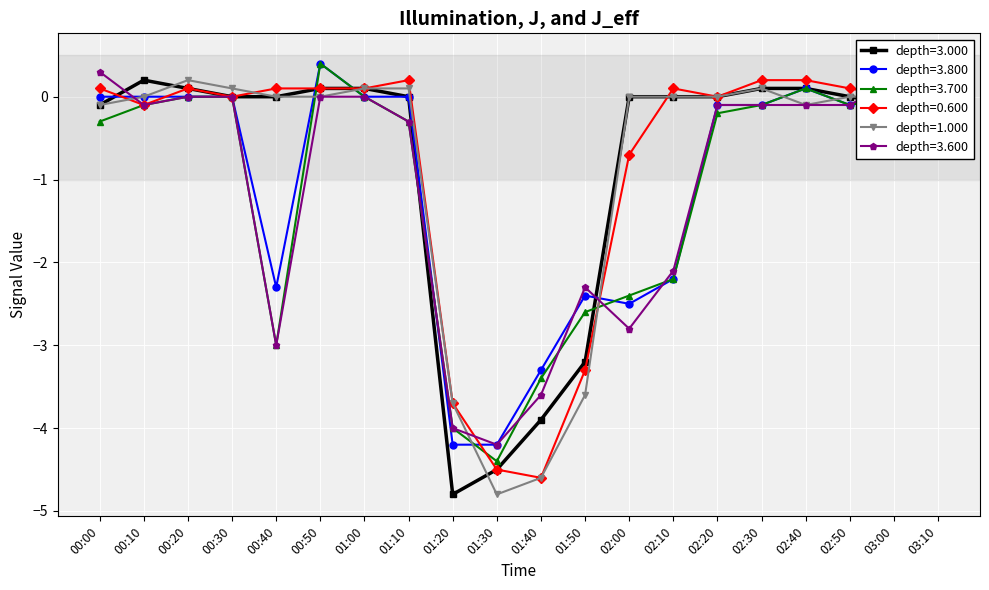

Count the number of categories in the chart.

20